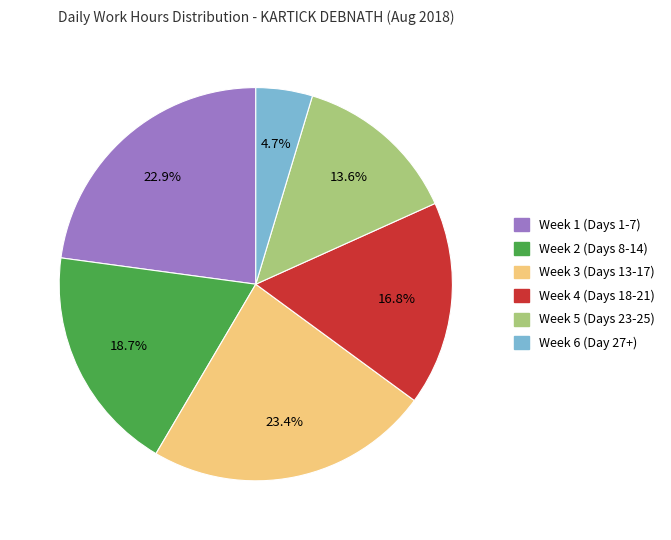

To the nearest percent, what is the difference between the largest and smallest slice percentages?

19%